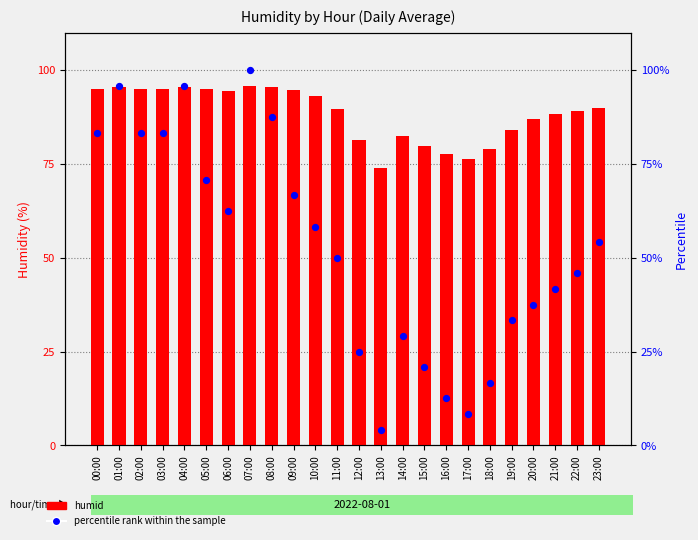

Is the value of humid at 23:00 greater than the value of percentile rank within the sample at 09:00?

Yes